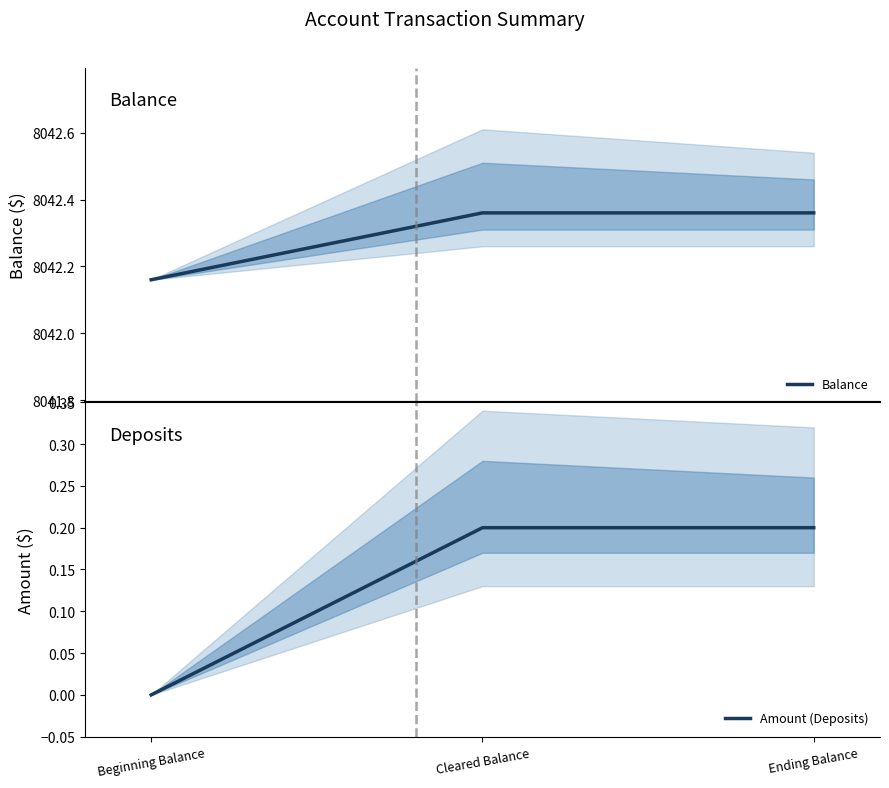

How many Balance values are between 8042 and 8043?

3